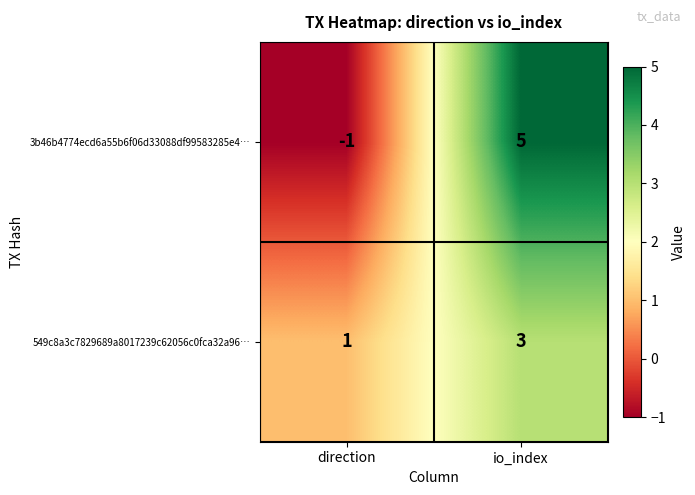

What is the difference between the maximum and minimum values in the 3b46b4774ecd6a55b6f06d33088df99583285e4… series?

6